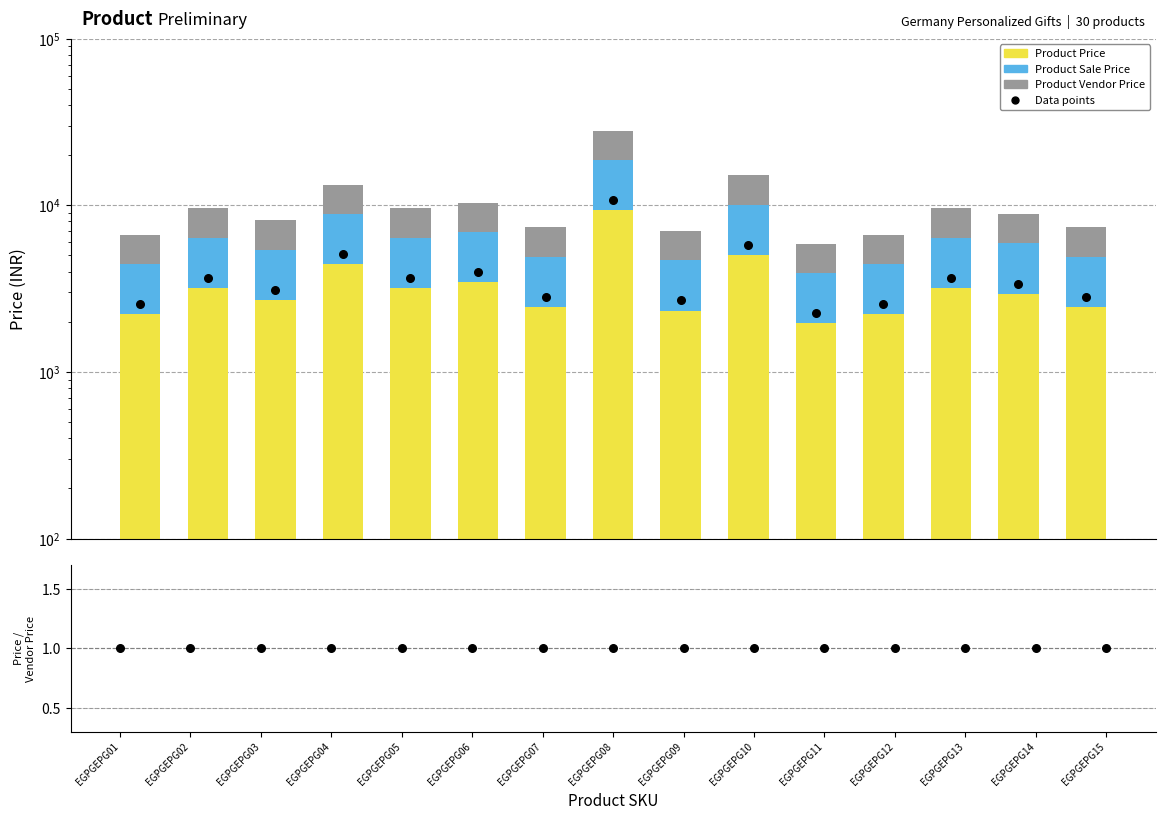

Which series has the largest Y range (max minus min)?

Data points